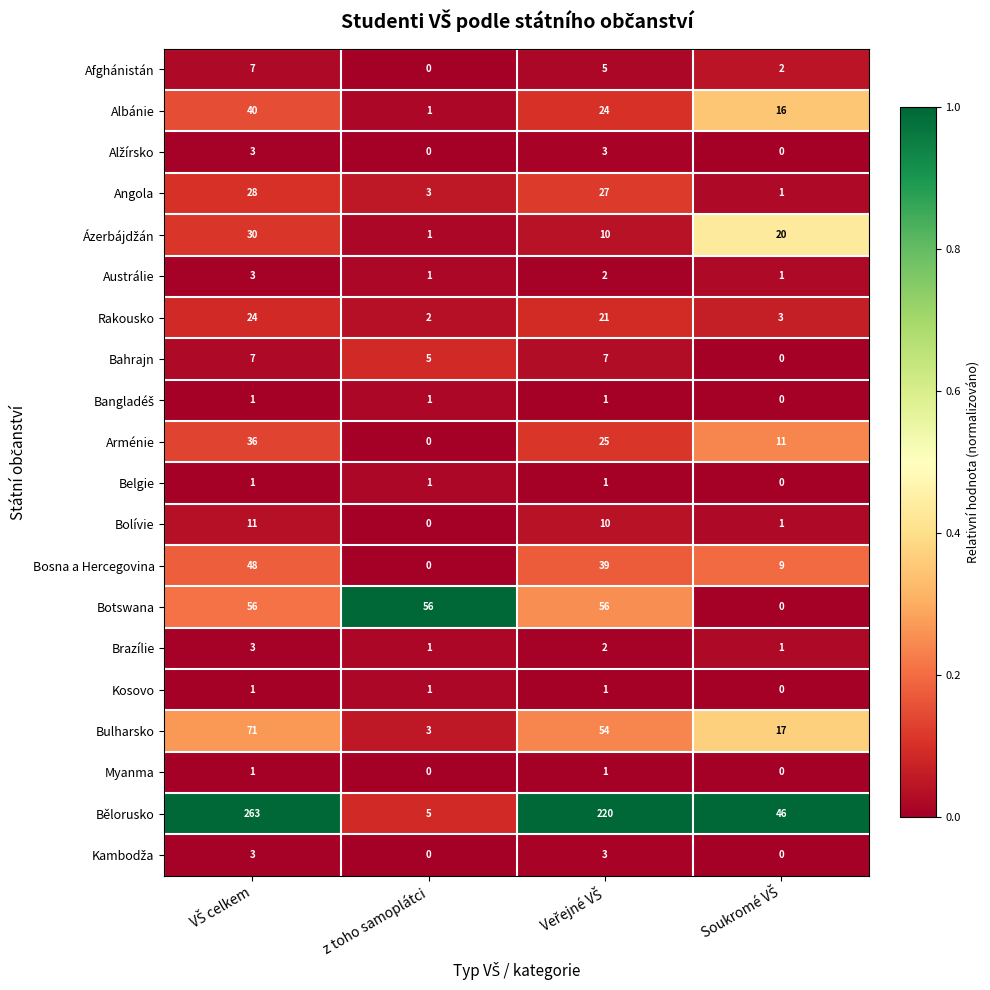

Which series has the largest range (max minus min)?

Bělorusko